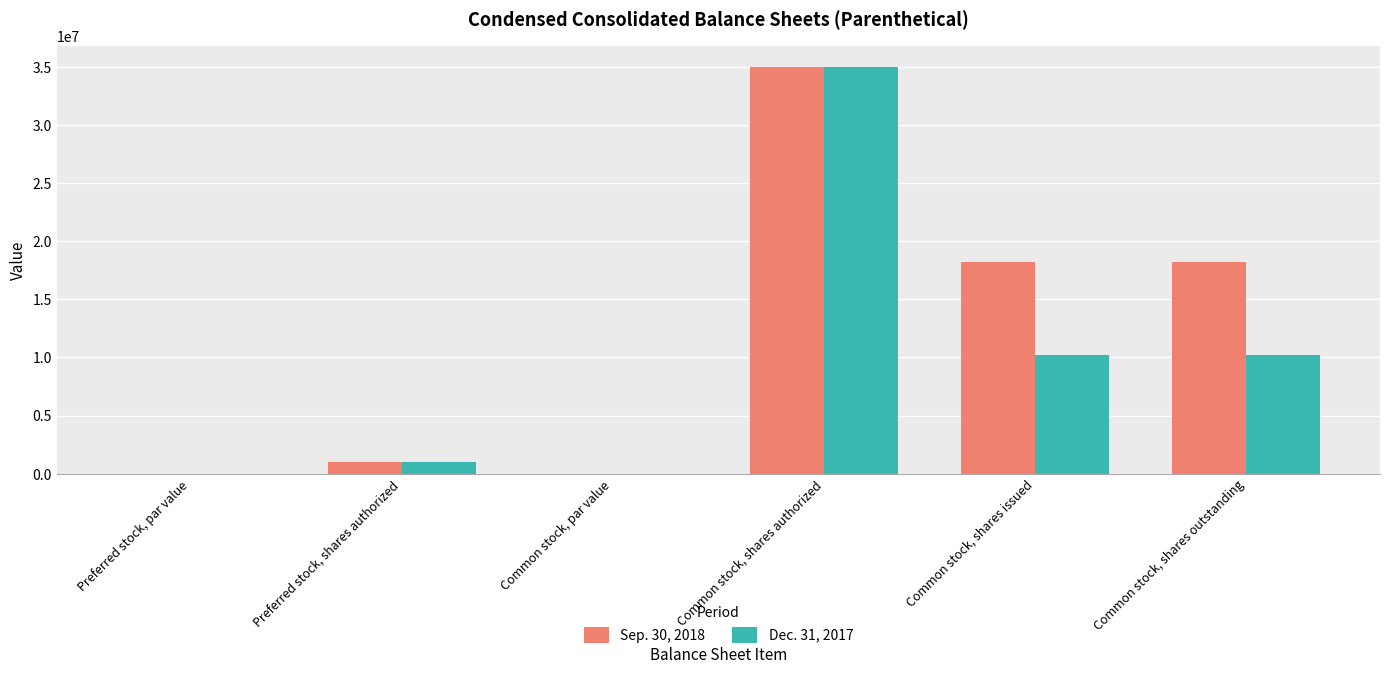

Are the bars grouped side by side (vs. stacked)?

Yes